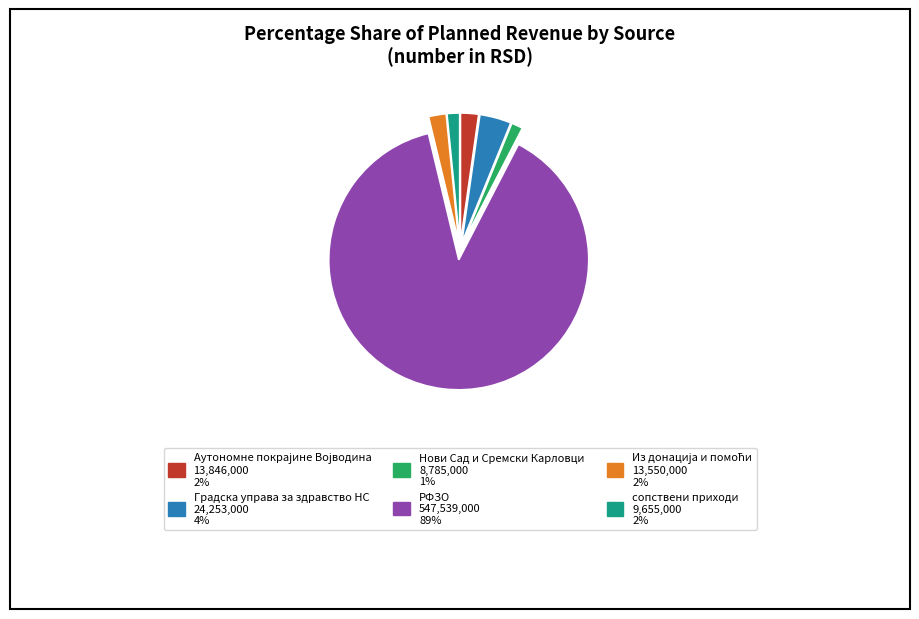

Between Градска управа за здравство НС and сопствени приходи, which is larger?

Градска управа за здравство НС